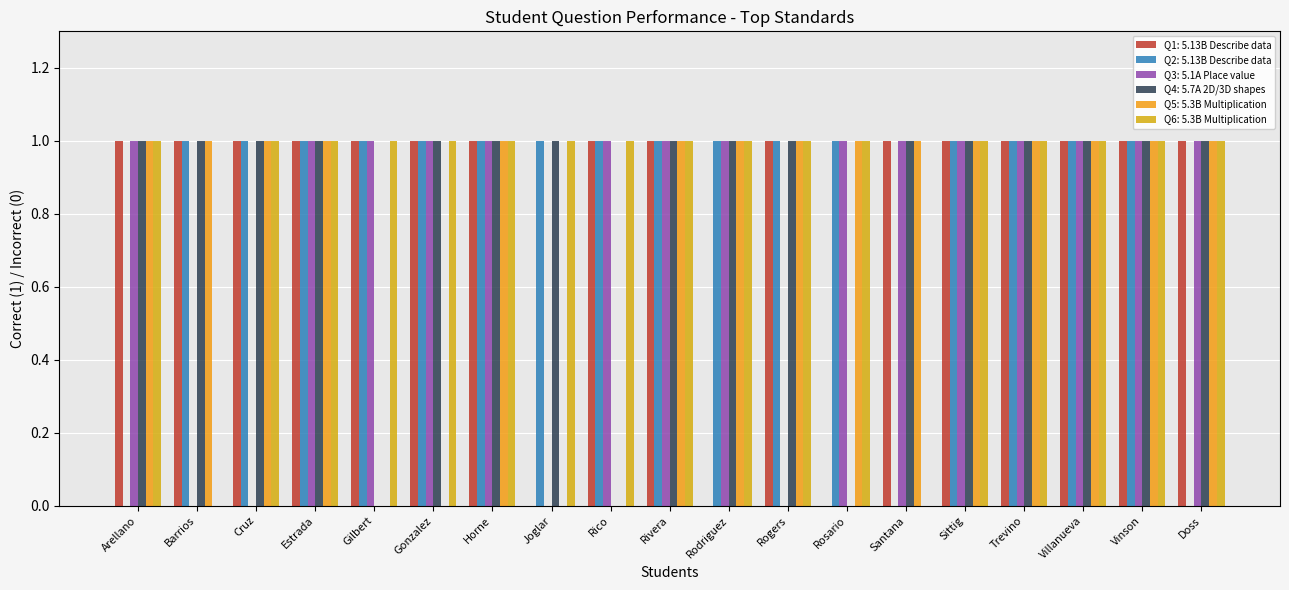

Reading left to right, list all the values displayed in this chart.

Q1: 5.13B Describe data: Arellano=1	Barrios=1	Cruz=1	Estrada=1	Gilbert=1	Gonzalez=1	Horne=1	Joglar=0	Rico=1	Rivera=1	Rodriguez=0	Rogers=1	Rosario=0	Santana=1	Sittig=1	Trevino=1	Villanueva=1	Vinson=1	Doss=1
Q2: 5.13B Describe data: Arellano=0	Barrios=1	Cruz=1	Estrada=1	Gilbert=1	Gonzalez=1	Horne=1	Joglar=1	Rico=1	Rivera=1	Rodriguez=1	Rogers=1	Rosario=1	Santana=0	Sittig=1	Trevino=1	Villanueva=1	Vinson=1	Doss=0
Q3: 5.1A Place value: Arellano=1	Barrios=0	Cruz=0	Estrada=1	Gilbert=1	Gonzalez=1	Horne=1	Joglar=0	Rico=1	Rivera=1	Rodriguez=1	Rogers=0	Rosario=1	Santana=1	Sittig=1	Trevino=1	Villanueva=1	Vinson=1	Doss=1
Q4: 5.7A 2D/3D shapes: Arellano=1	Barrios=1	Cruz=1	Estrada=1	Gilbert=0	Gonzalez=1	Horne=1	Joglar=1	Rico=0	Rivera=1	Rodriguez=1	Rogers=1	Rosario=0	Santana=1	Sittig=1	Trevino=1	Villanueva=1	Vinson=1	Doss=1
Q5: 5.3B Multiplication: Arellano=1	Barrios=1	Cruz=1	Estrada=1	Gilbert=0	Gonzalez=0	Horne=1	Joglar=0	Rico=0	Rivera=1	Rodriguez=1	Rogers=1	Rosario=1	Santana=1	Sittig=1	Trevino=1	Villanueva=1	Vinson=1	Doss=1
Q6: 5.3B Multiplication: Arellano=1	Barrios=0	Cruz=1	Estrada=1	Gilbert=1	Gonzalez=1	Horne=1	Joglar=1	Rico=1	Rivera=1	Rodriguez=1	Rogers=1	Rosario=1	Santana=0	Sittig=1	Trevino=1	Villanueva=1	Vinson=1	Doss=1